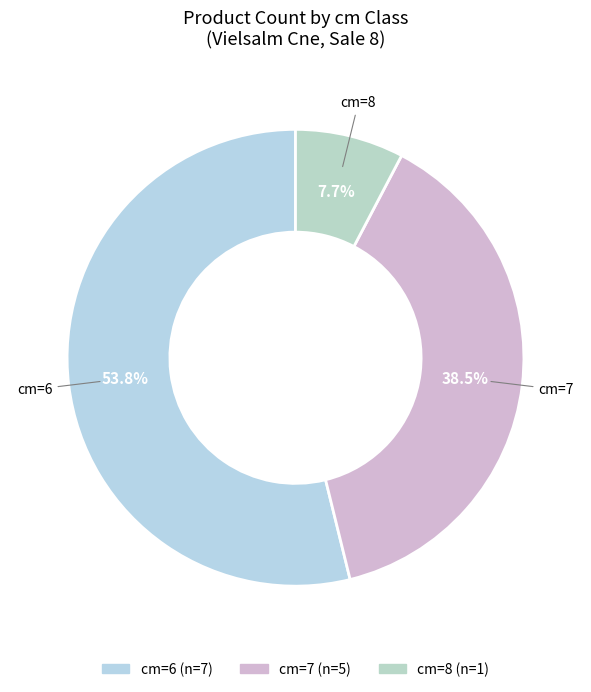

How many segments does this pie chart have?

3